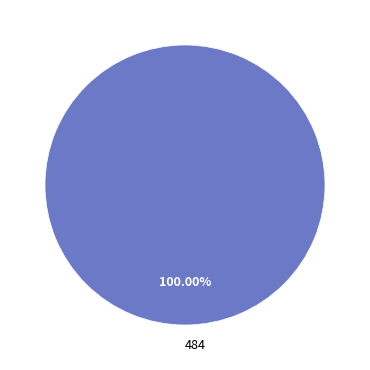

Count the number of slices in the pie.

1